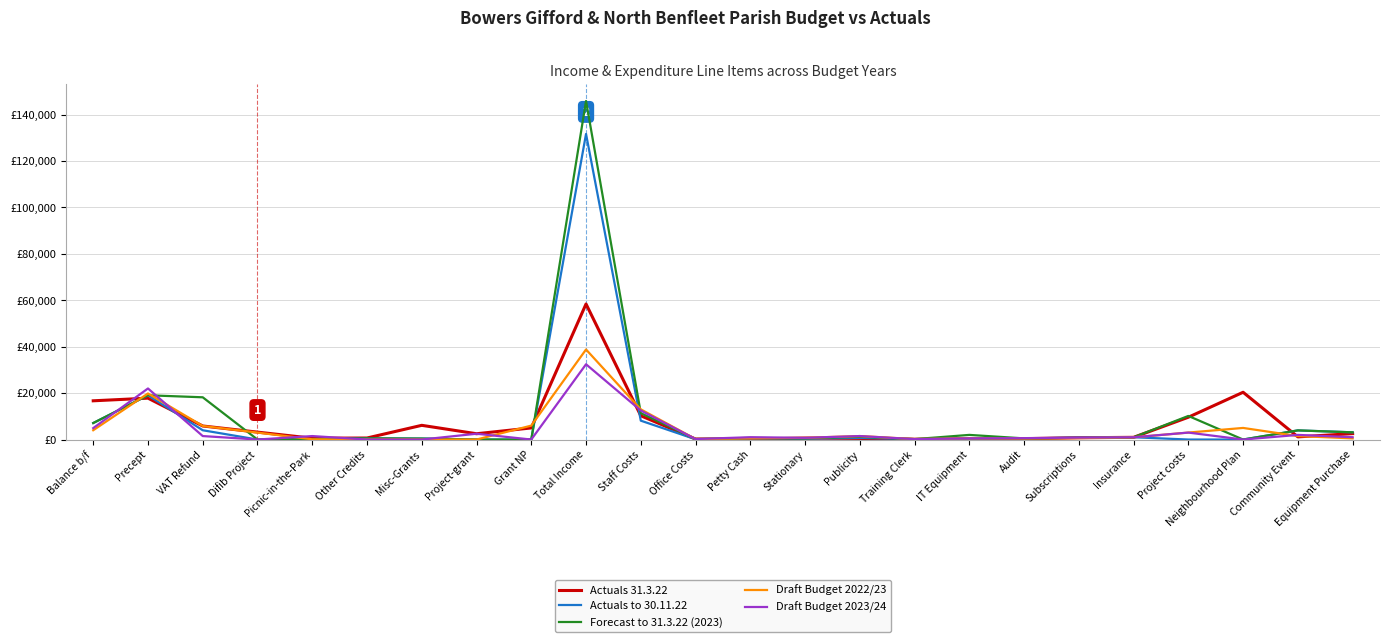

Where is Actuals 31.3.22 nearest to the value 29268?

Neighbourhood Plan